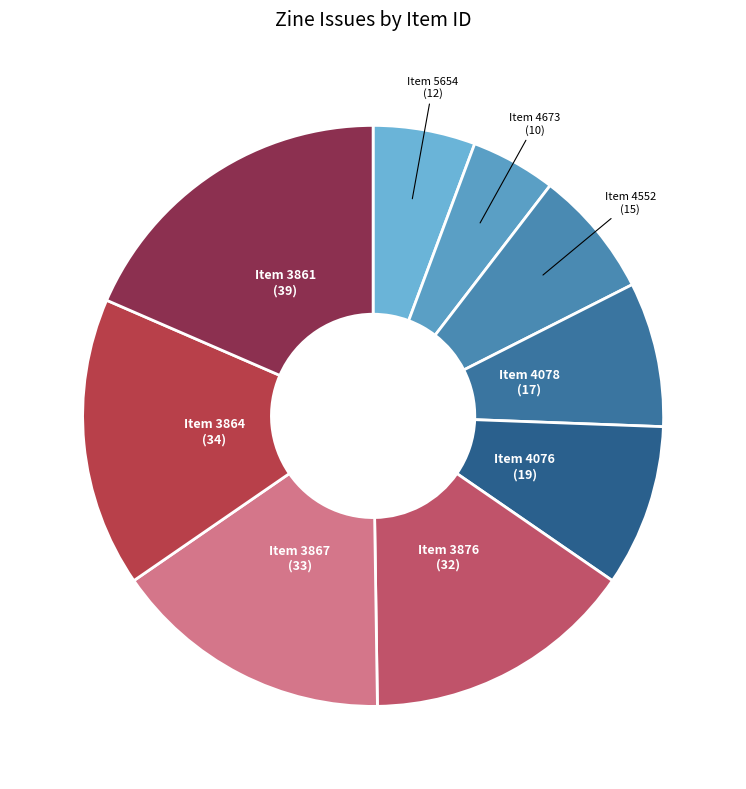

Is the sum of Item 3876 and Item 3861 greater than half?

No